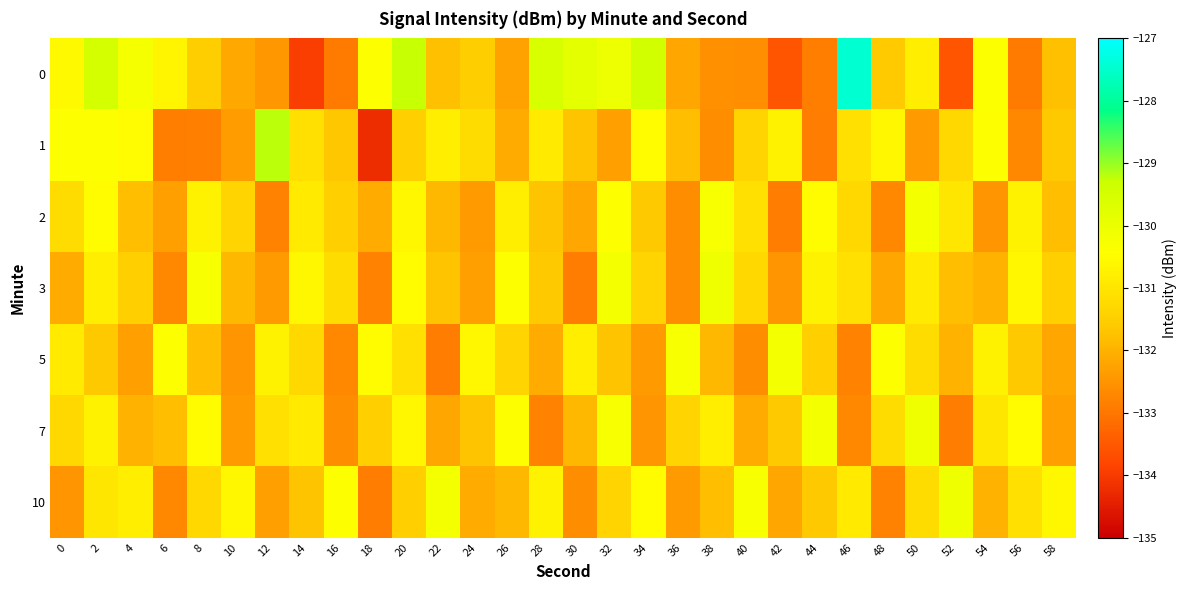

What is the minimum value shown in the chart?

-134.2